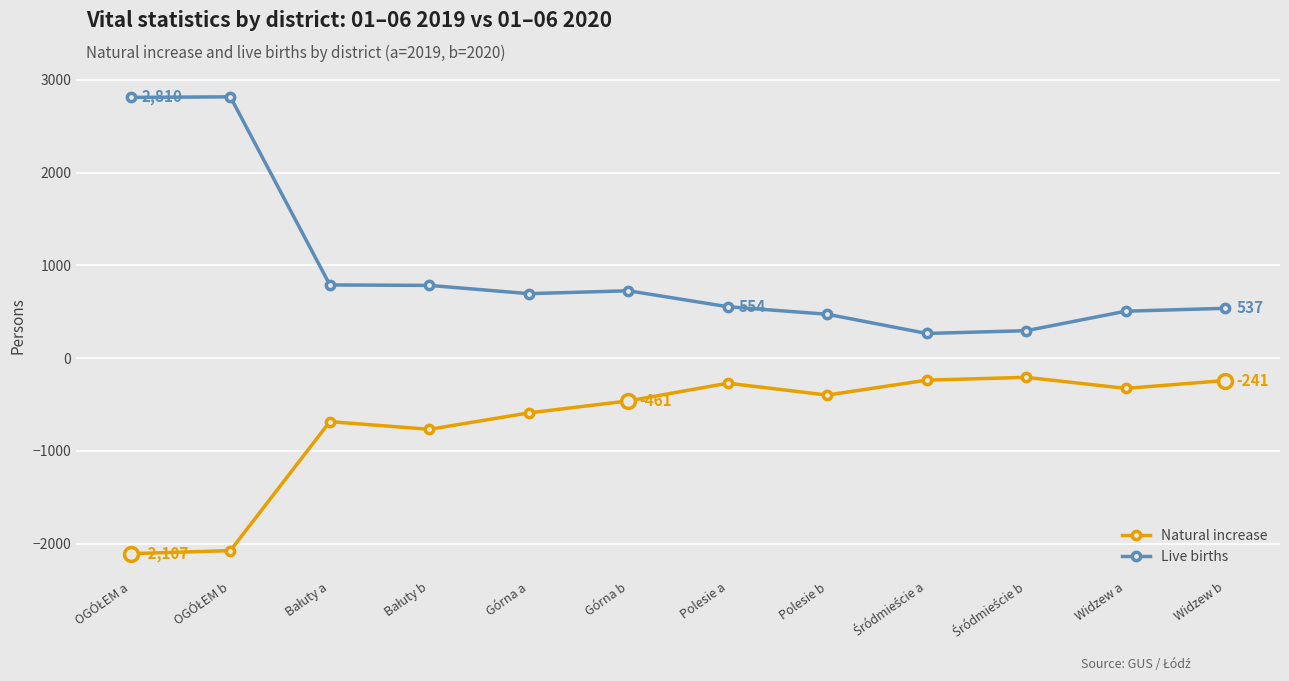

What is the value of the Natural increase point at the 11th from the left?

-326